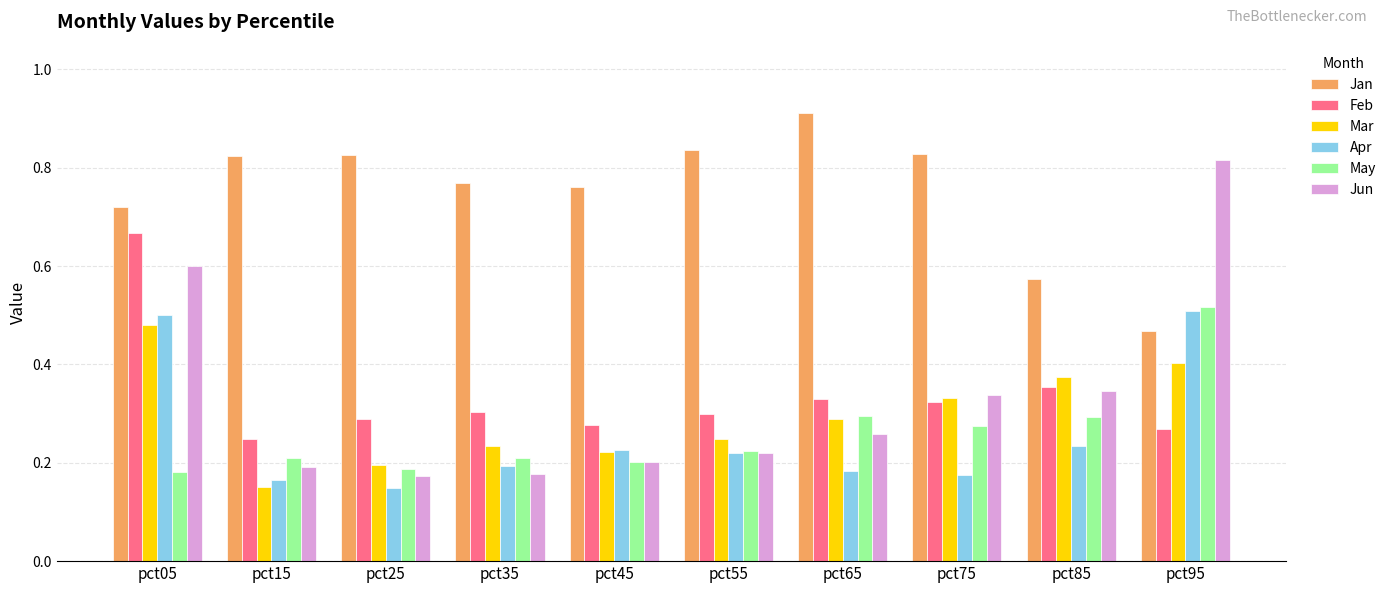

Which series has the widest spread of values?

Jun